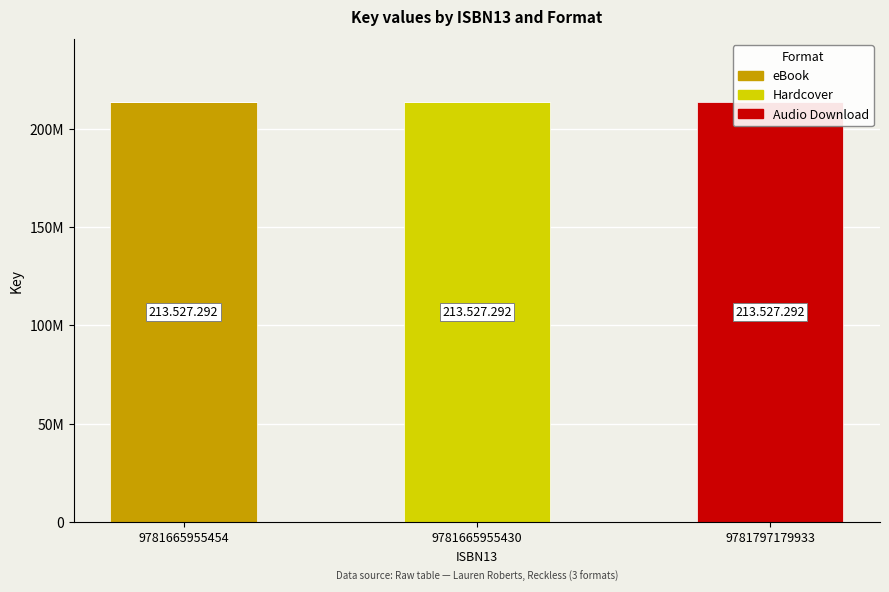

What is the total value across all series at 9781665955430?

213527292